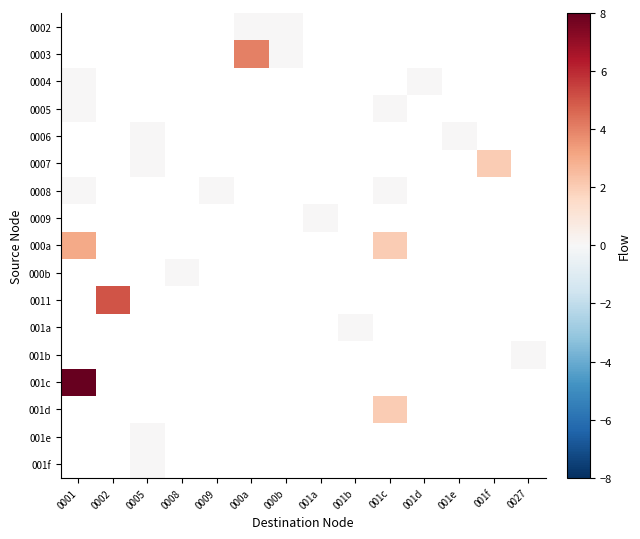

Is the value of 001f at 0001 greater than the value of 001a at 001d?

No